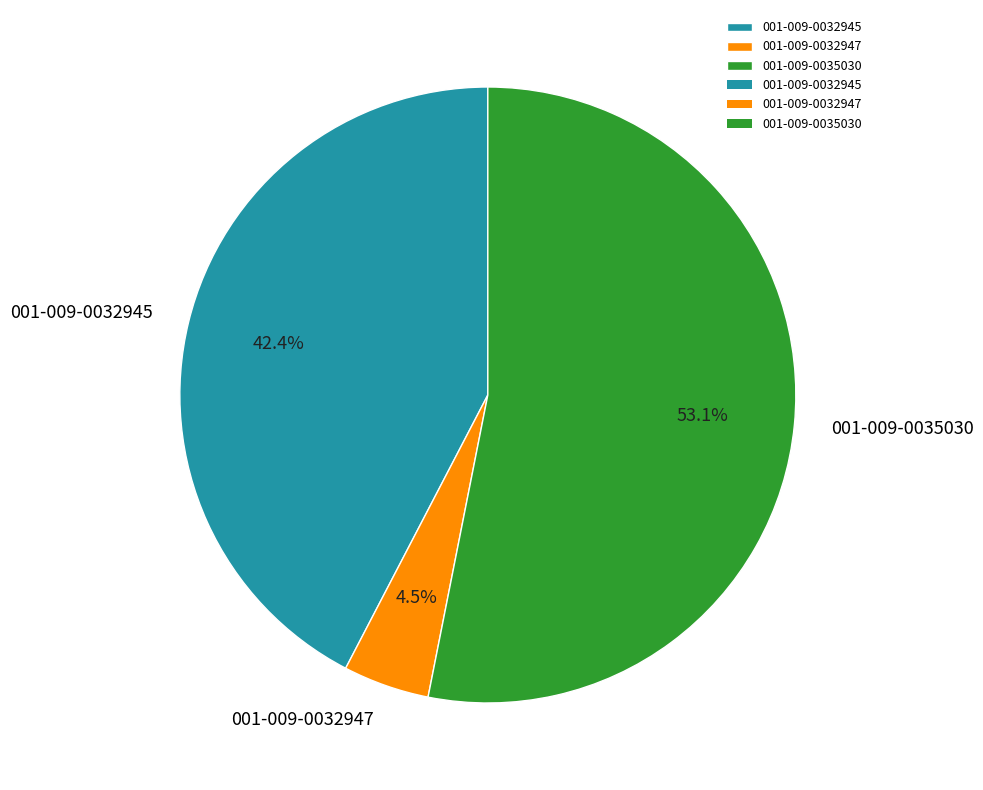

Do 001-009-0035030 and 001-009-0032945 together represent more than half of the pie?

Yes